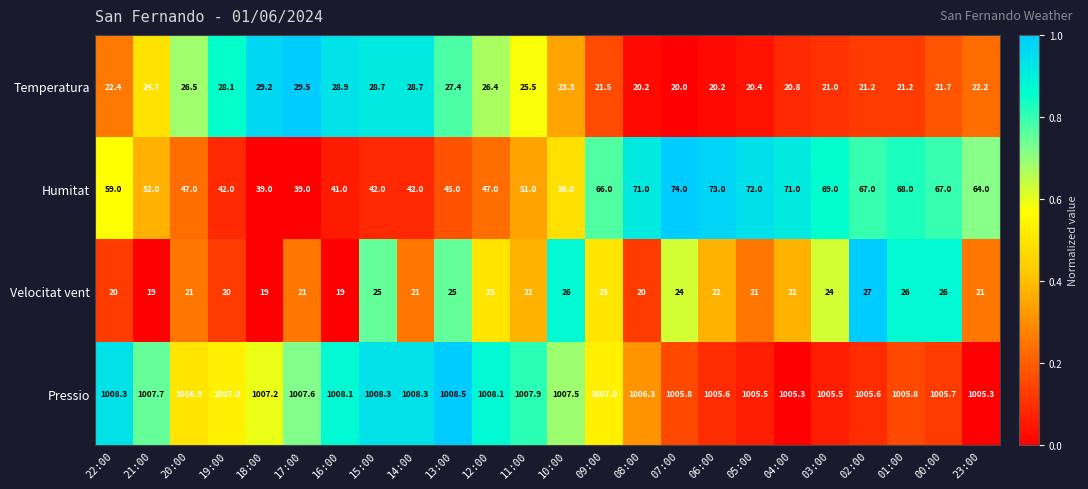

Where does the Pressio series first go above 1007?

22:00